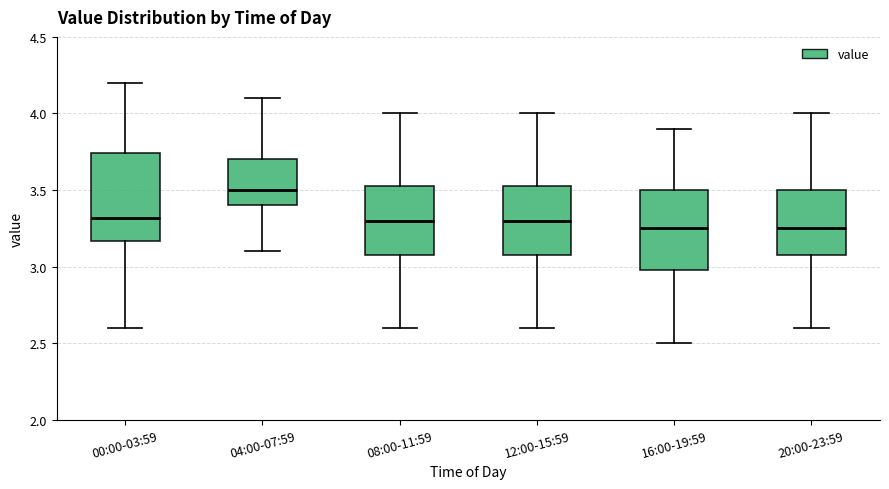

Reading left to right, read every box against the y-axis: the position of its median line, the range the box covers, and the ends of its whiskers. The values are not printed on the chart, so give them approximately, as read against the axis.

00:00-03:59: median 3.30, box 3.15 to 3.75, whiskers 2.60 to 4.20
04:00-07:59: median 3.50, box 3.40 to 3.70, whiskers 3.10 to 4.10
08:00-11:59: median 3.30, box 3.10 to 3.55, whiskers 2.60 to 4.00
12:00-15:59: median 3.30, box 3.10 to 3.55, whiskers 2.60 to 4.00
16:00-19:59: median 3.25, box 3.00 to 3.50, whiskers 2.50 to 3.90
20:00-23:59: median 3.25, box 3.10 to 3.50, whiskers 2.60 to 4.00